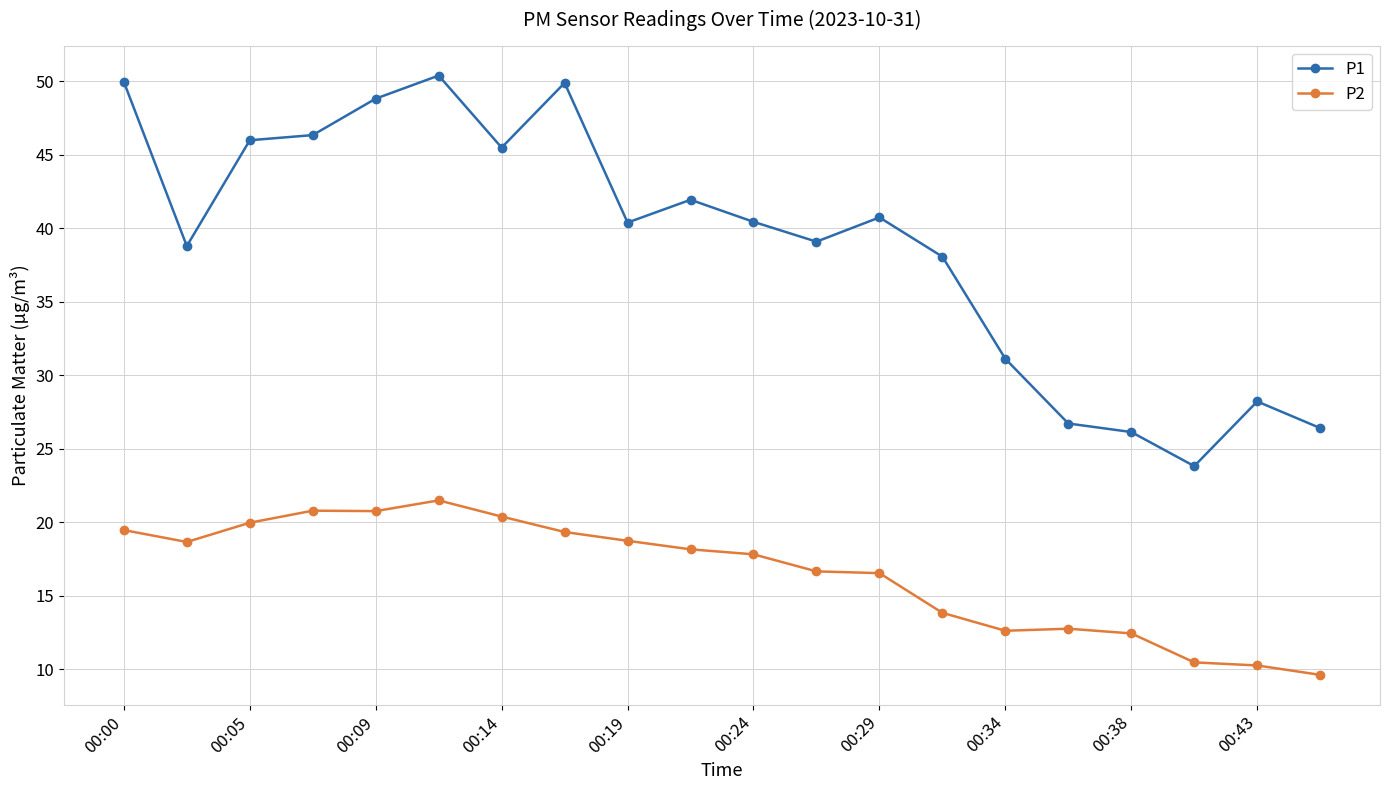

Which series has the largest range (max minus min)?

P1